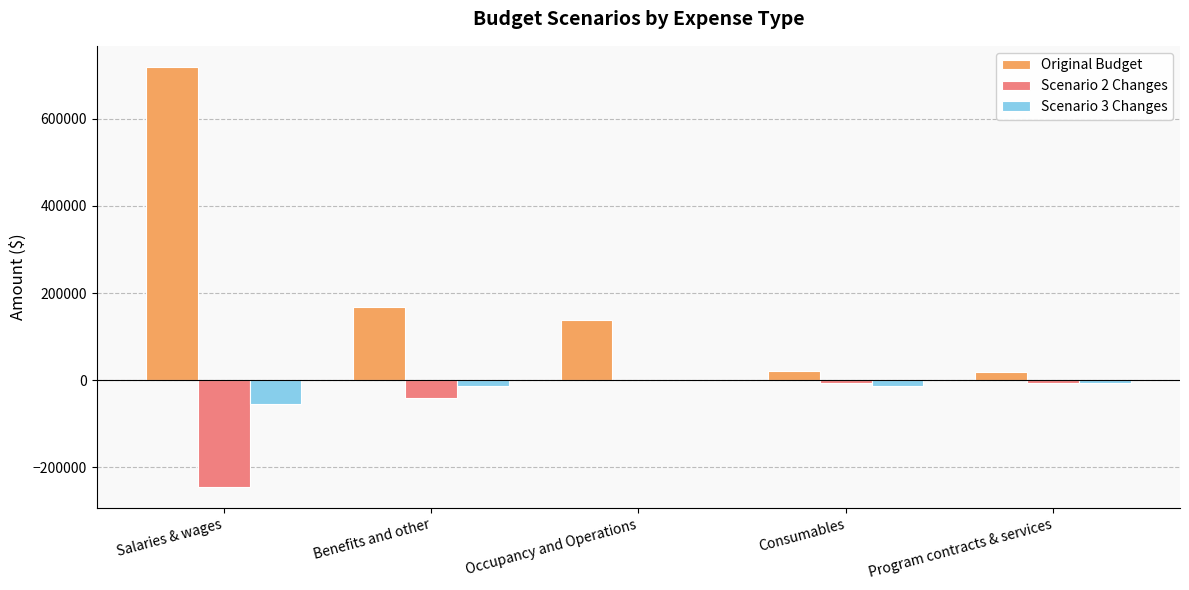

Where is Original Budget nearest to the value 368850?

Benefits and other